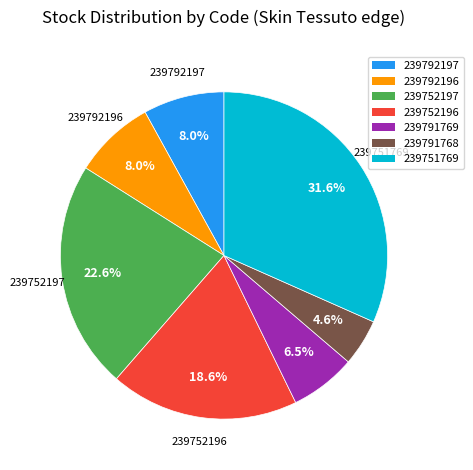

Approximately how many times larger is the value at 239792197 compared to 239791768?

1.7